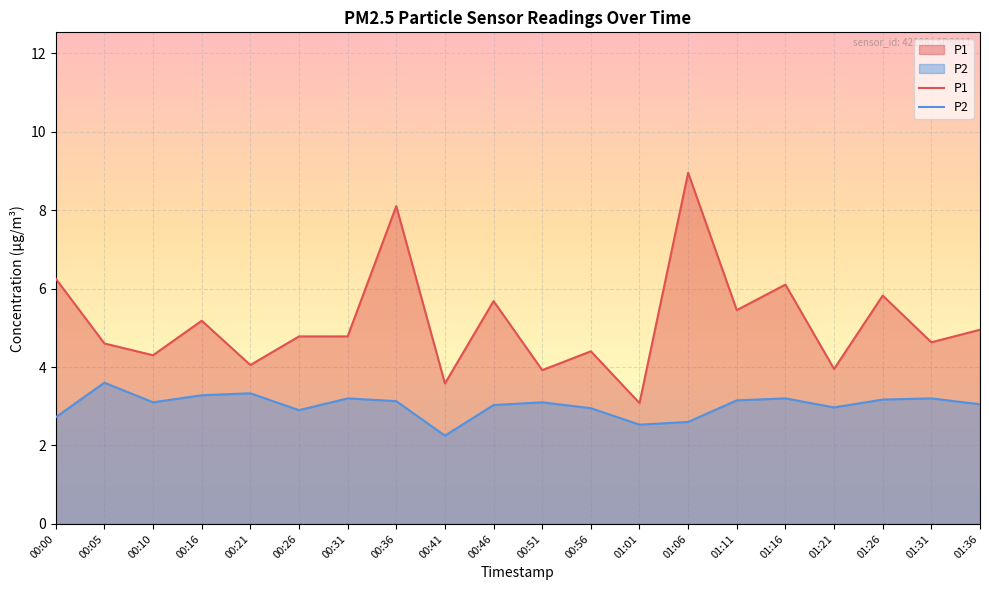

Reading left to right, list all the values displayed in this chart.

P1: 00:00=6.2	00:05=4.6	00:10=4.3	00:16=5.2	00:21=4.0	00:26=4.8	00:31=4.8	00:36=8.1	00:41=3.6	00:46=5.7	00:51=3.9	00:56=4.4	01:01=3.1	01:06=8.9	01:11=5.5	01:16=6.1	01:21=4.0	01:26=5.8	01:31=4.6	01:36=5.0
P2: 00:00=2.7	00:05=3.6	00:10=3.1	00:16=3.3	00:21=3.3	00:26=2.9	00:31=3.2	00:36=3.1	00:41=2.2	00:46=3.0	00:51=3.1	00:56=3.0	01:01=2.5	01:06=2.6	01:11=3.1	01:16=3.2	01:21=3.0	01:26=3.2	01:31=3.2	01:36=3.0